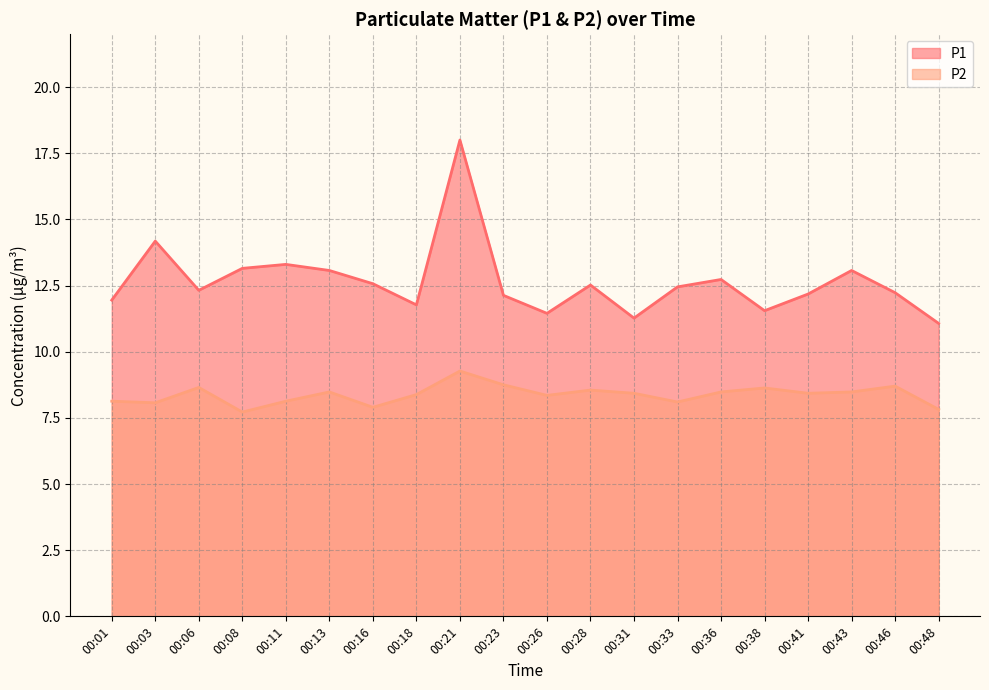

Is it true that P1 equals 6.4 at 00:06?

False